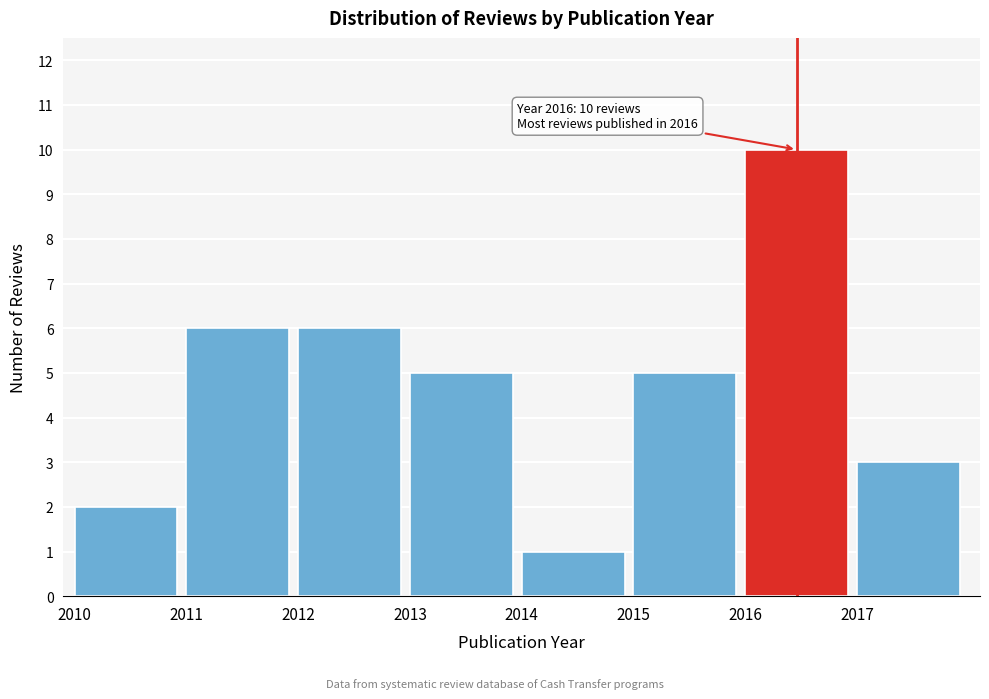

Which range on the x-axis has the tallest bar?

2016 to 2017